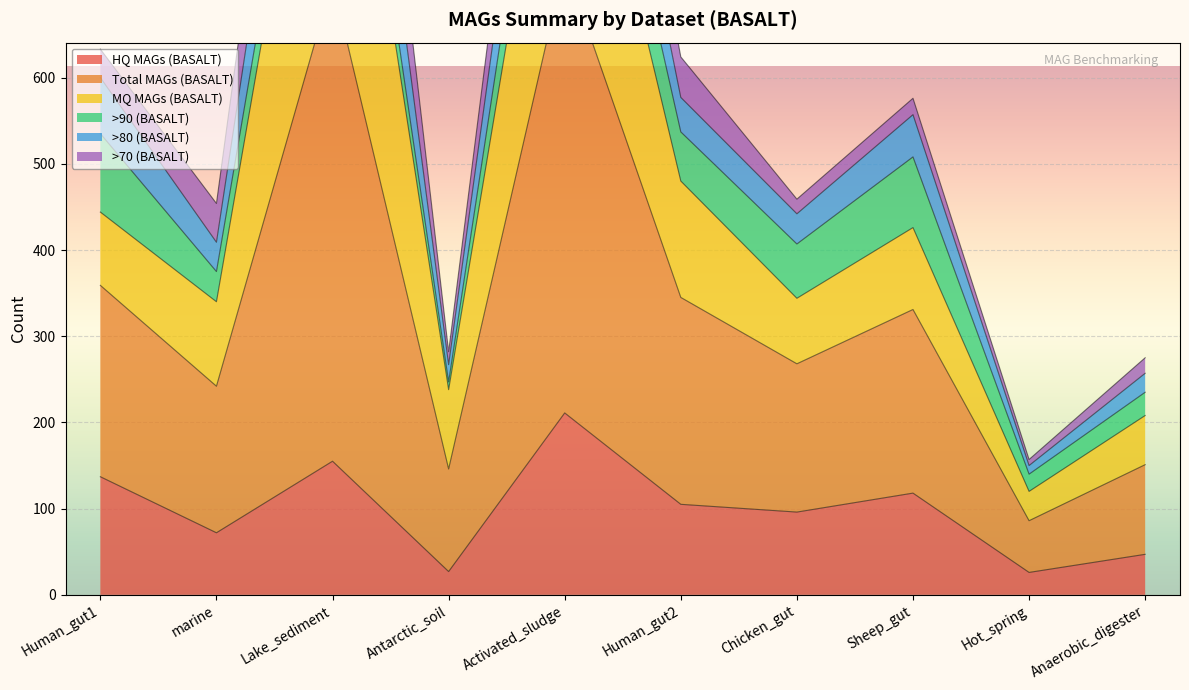

The value of HQ MAGs (BASALT) at Sheep_gut is 118. True or false?

True